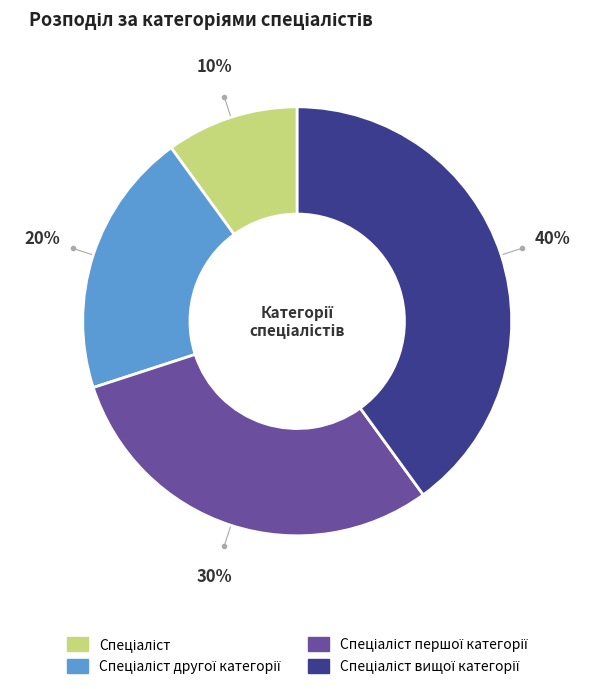

Does any single category account for the majority?

No